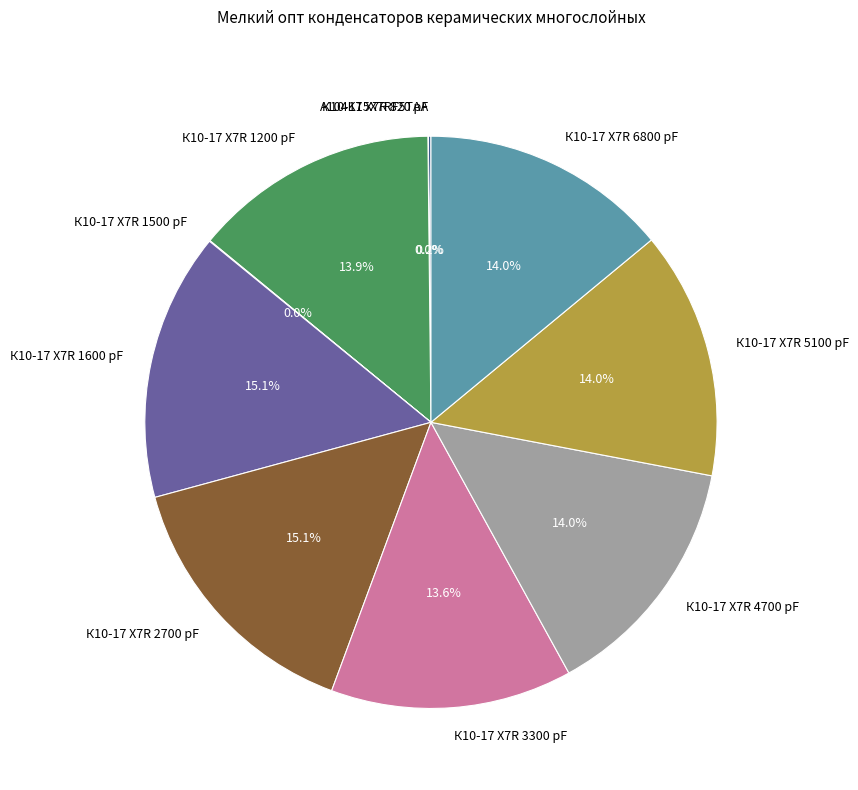

Does К10-17 X7R 1600 pF account for over 50% of the chart?

No